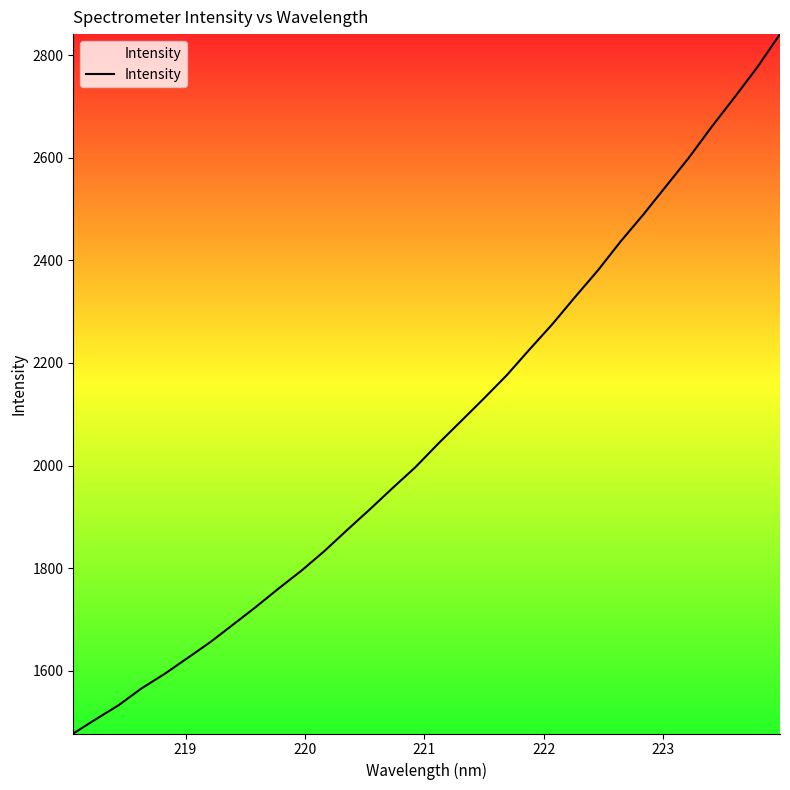

What is the difference between the maximum and minimum values?

1362.8